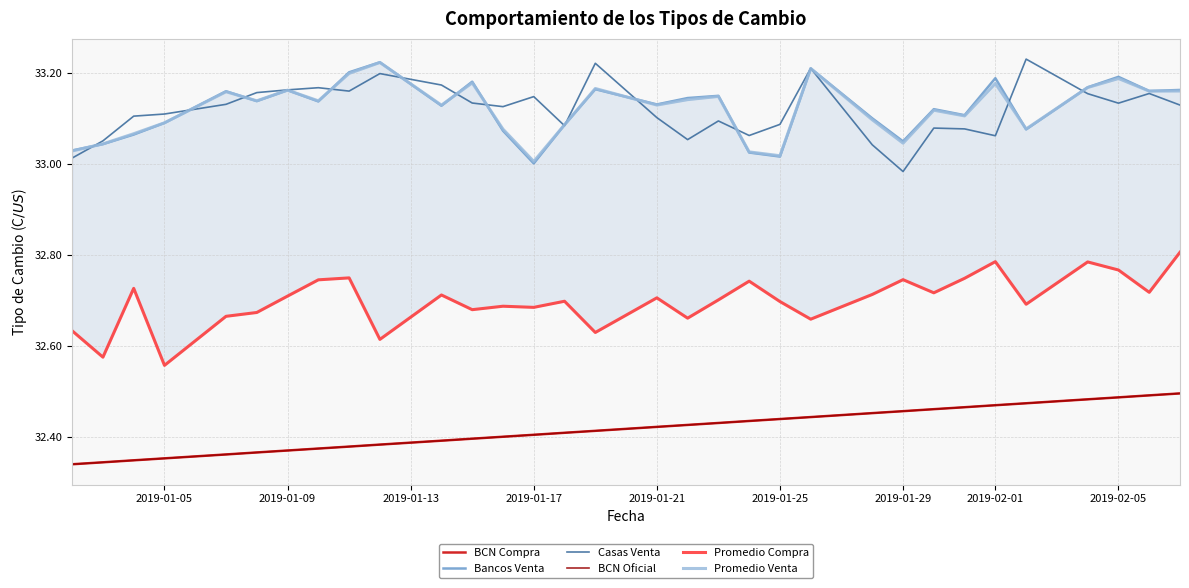

True or false: BCN Oficial and Bancos Venta cross at least once.

False